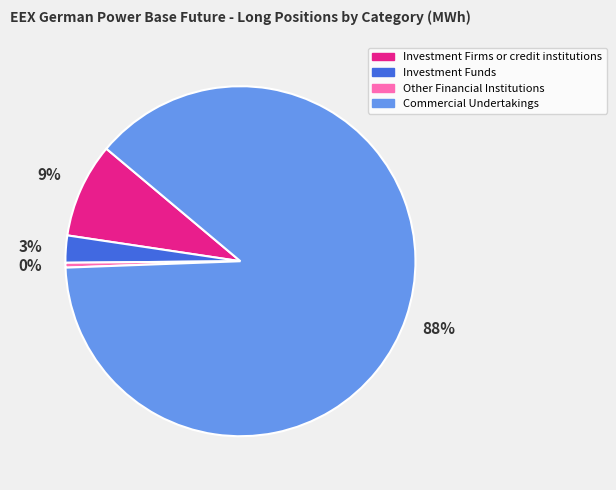

How many slices are in this pie chart?

4